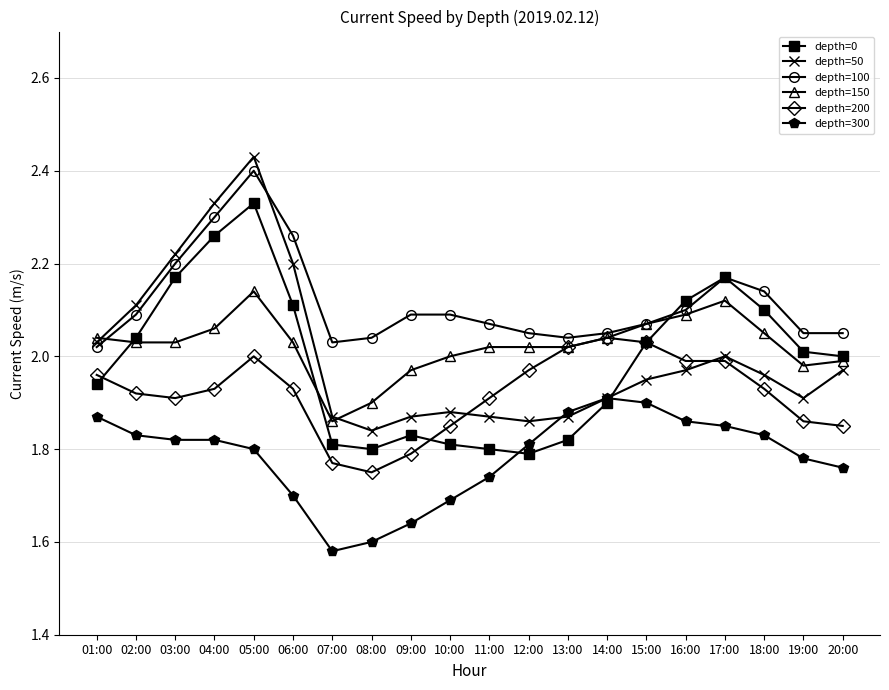

Which series ends up on top after the final intersection of depth=0 and depth=50?

depth=0